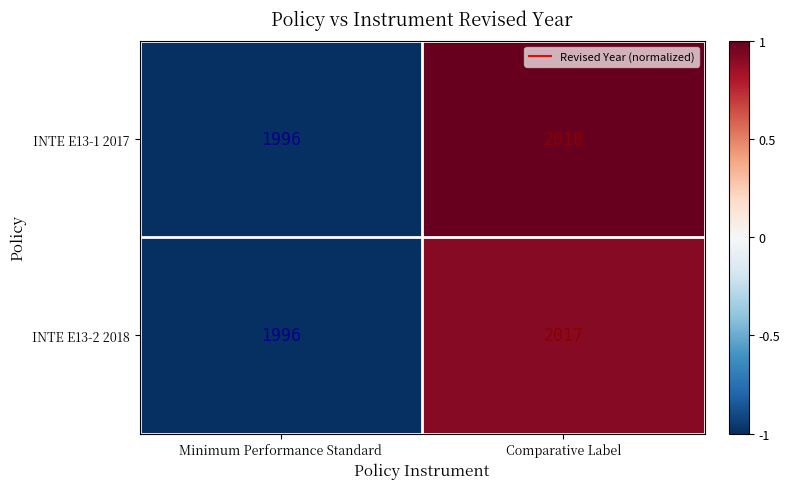

Reading left to right, extract all data points from this chart.

INTE E13-1 2017: Minimum Performance Standard=1996	Comparative Label=2018
INTE E13-2 2018: Minimum Performance Standard=1996	Comparative Label=2017